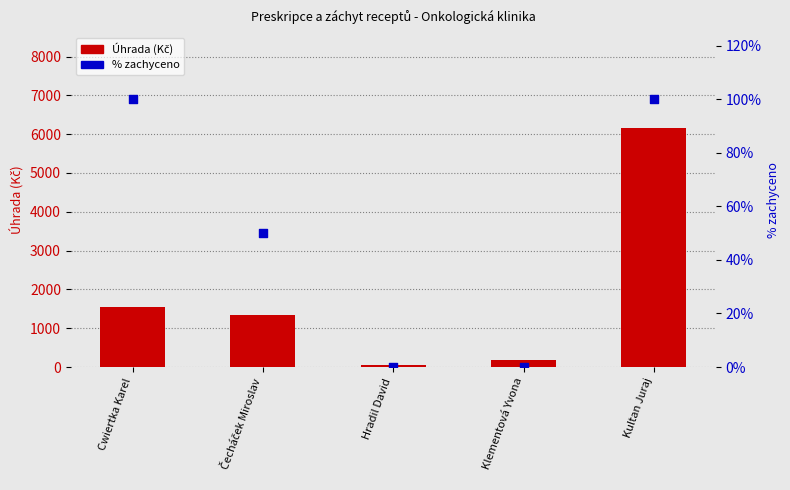

What are all the series names shown in the legend?

Úhrada (Kč), % zachyceno